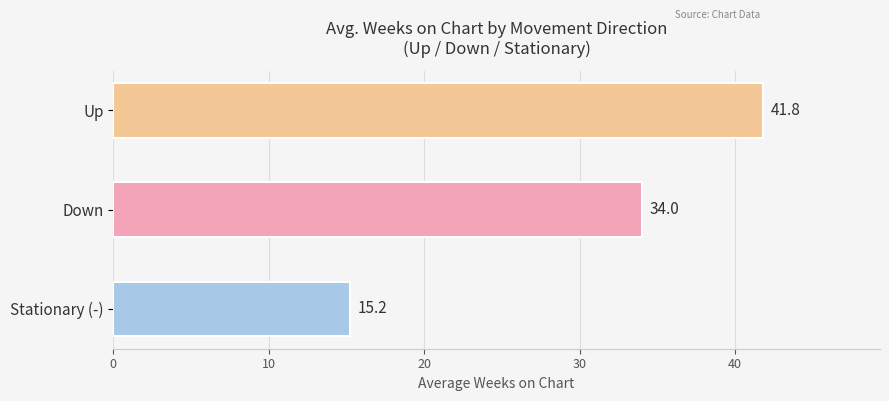

How many data points does each series have?

3